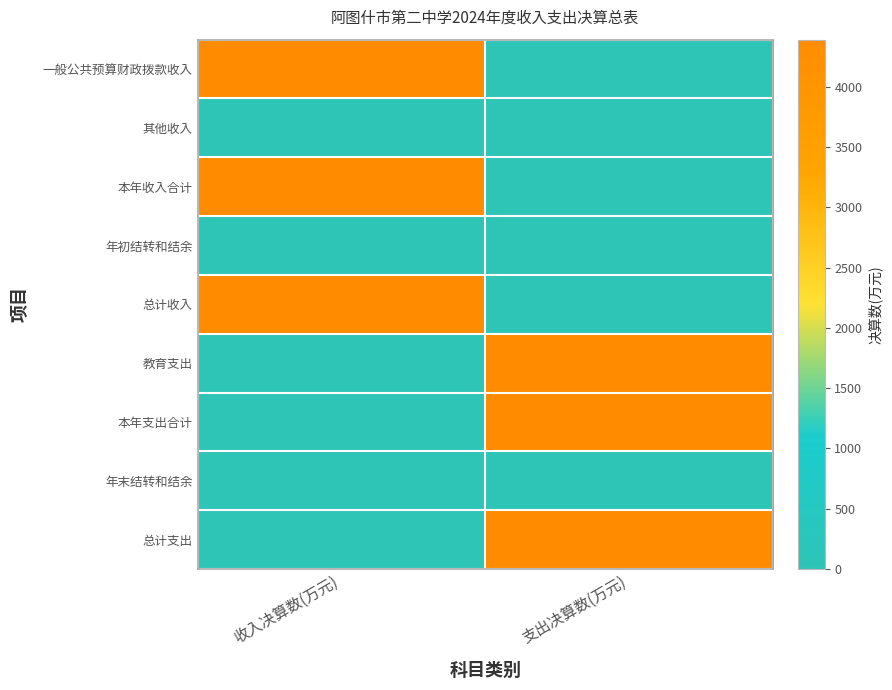

Reading left to right, what are all the values shown in this chart?

一般公共预算财政拨款收入: 收入决算数(万元)=4366.3	支出决算数(万元)=0.0
其他收入: 收入决算数(万元)=12.6	支出决算数(万元)=0.0
本年收入合计: 收入决算数(万元)=4378.8	支出决算数(万元)=0.0
年初结转和结余: 收入决算数(万元)=10.9	支出决算数(万元)=0.0
总计收入: 收入决算数(万元)=4389.7	支出决算数(万元)=0.0
教育支出: 收入决算数(万元)=0.0	支出决算数(万元)=4378.4
本年支出合计: 收入决算数(万元)=0.0	支出决算数(万元)=4378.4
年末结转和结余: 收入决算数(万元)=0.0	支出决算数(万元)=11.3
总计支出: 收入决算数(万元)=0.0	支出决算数(万元)=4389.7